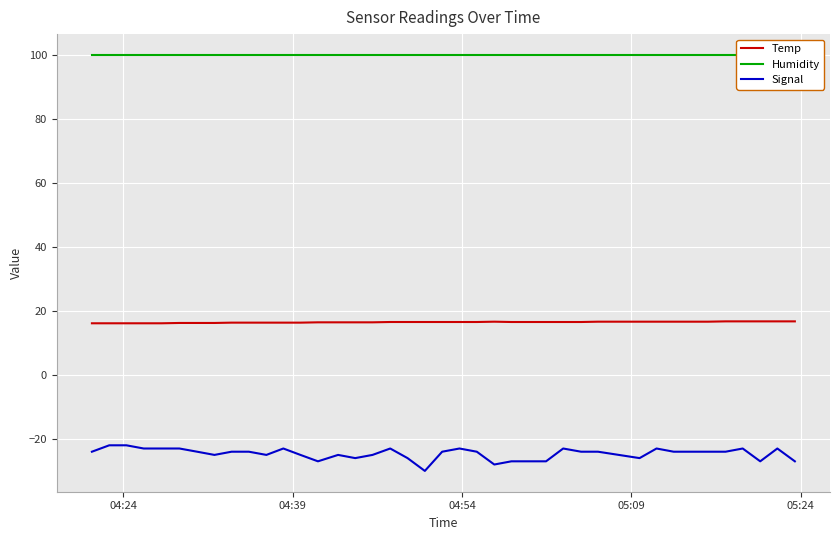

Which series has the largest total across all categories?

Humidity